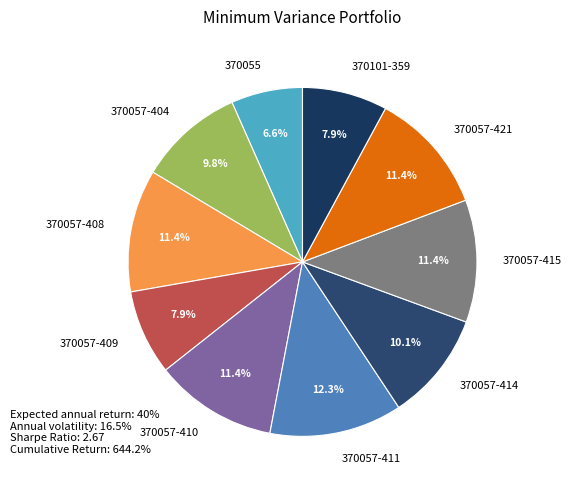

How many segments does this pie chart have?

10